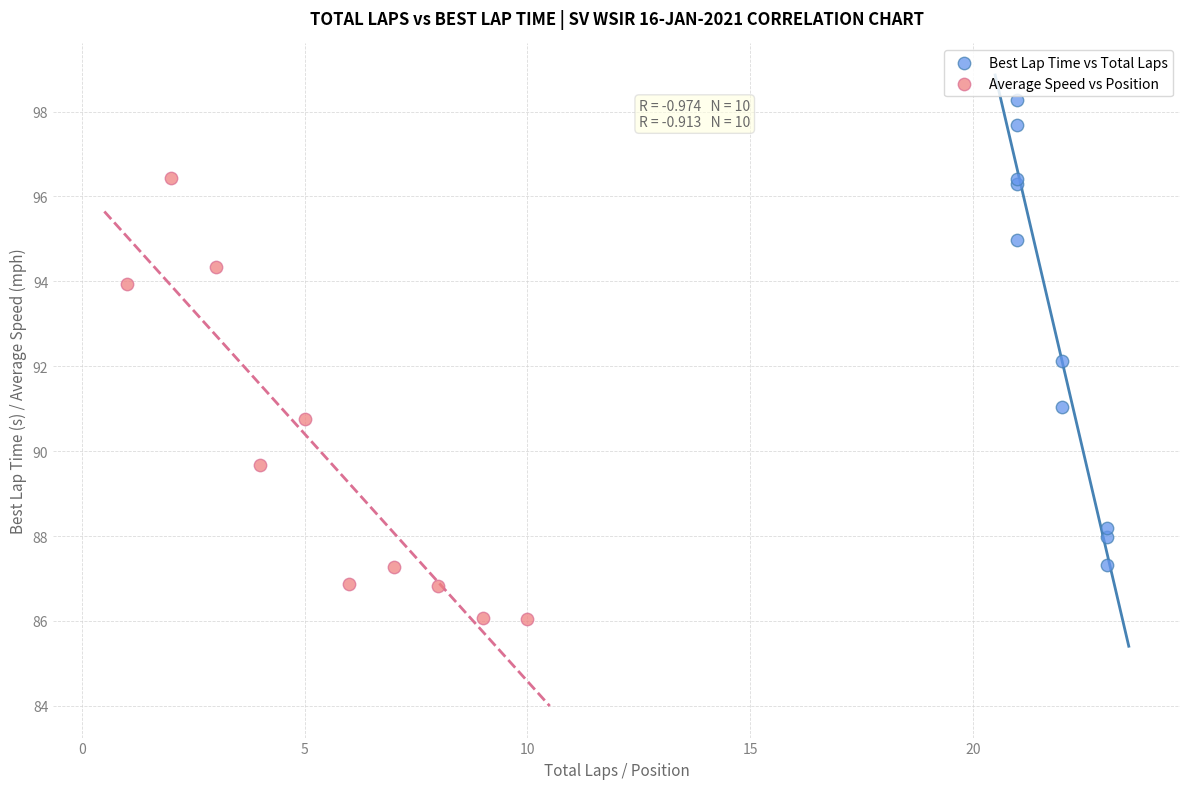

Which series reaches the minimum Y coordinate?

Average Speed vs Position